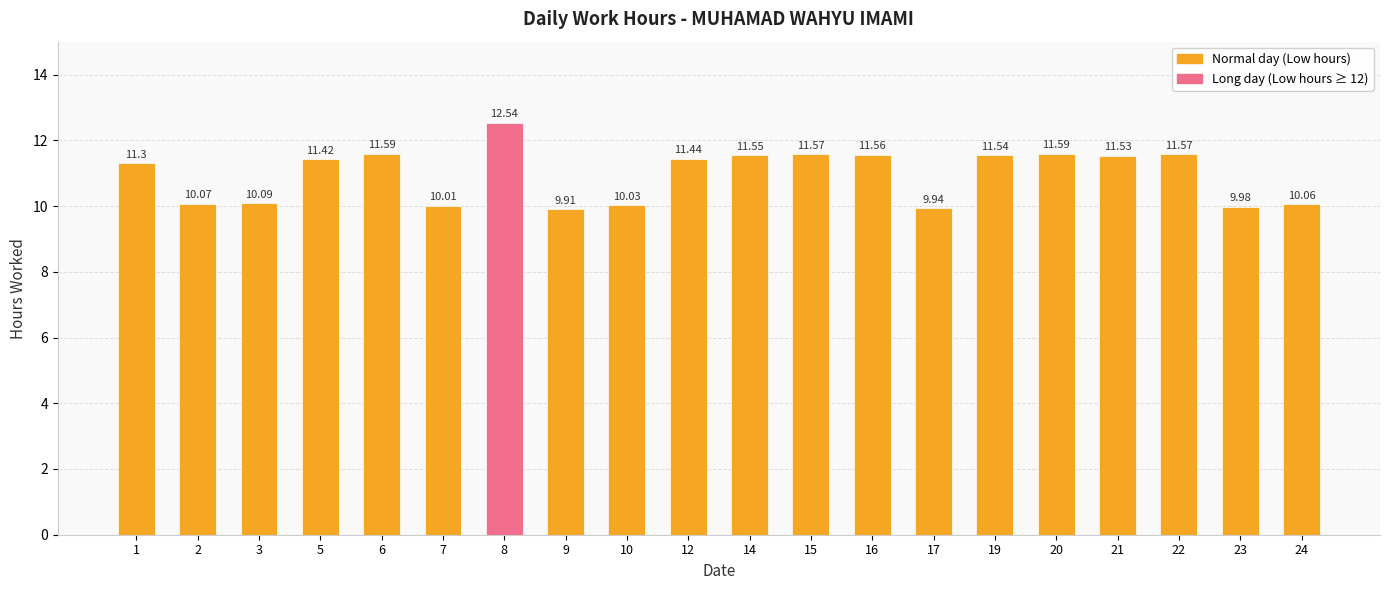

What is the difference between the maximum and minimum values?

2.6